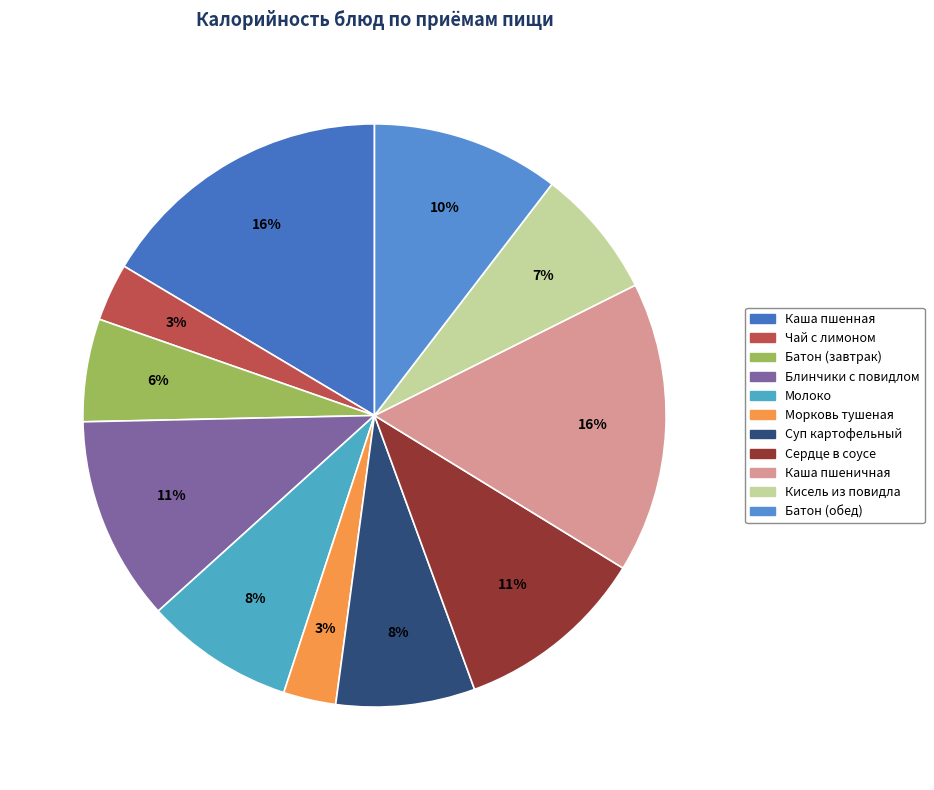

Rank the categories by value from highest to lowest.

КАША ПШЕННАЯ ВЯЗКАЯ (МОЛОЧНАЯ), КАША ПШЕНИЧНАЯ РАССЫПЧАТАЯ, БЛИНЧИКИ ФАРШИРОВАННЫЕ С ПОВИДЛОМ, СЕРДЦЕ В СОУСЕ, БАТОН ШКОЛЬНЫЙ (обед), МОЛОКО, СУП КАРТОФЕЛЬНЫЙ С КРУПОЙ, КИСЕЛЬ ИЗ ПОВИДЛА, БАТОН ШКОЛЬНЫЙ (завтрак), ЧАЙ С ЛИМОНОМ, МОРКОВЬ ТУШЕНАЯ С ЗЕЛЕНЫМ ГОРОШКОМ